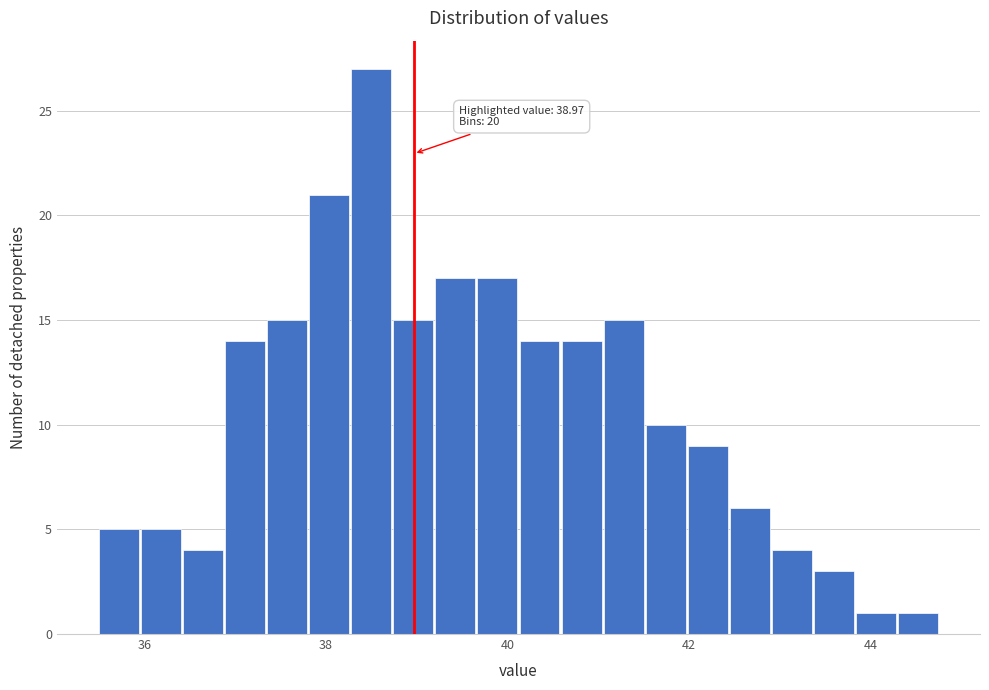

Read against the x-axis, roughly where is the centre of the tallest bar?

38.6